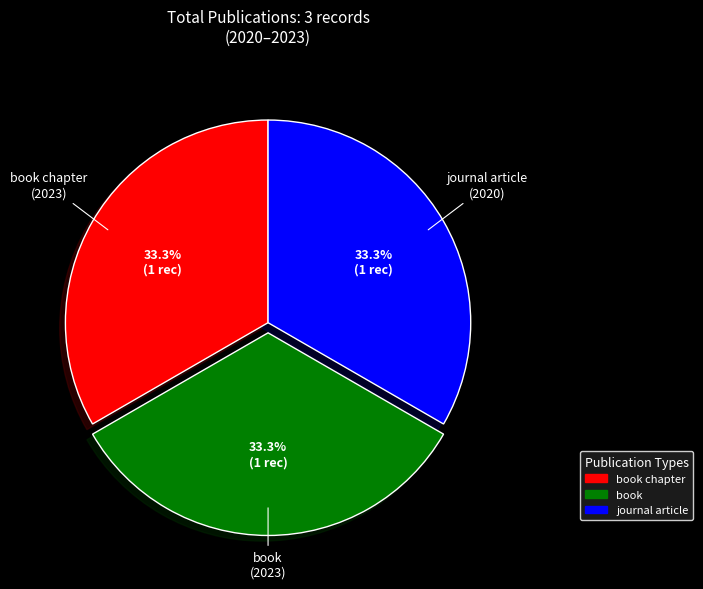

How many segments does this pie chart have?

3